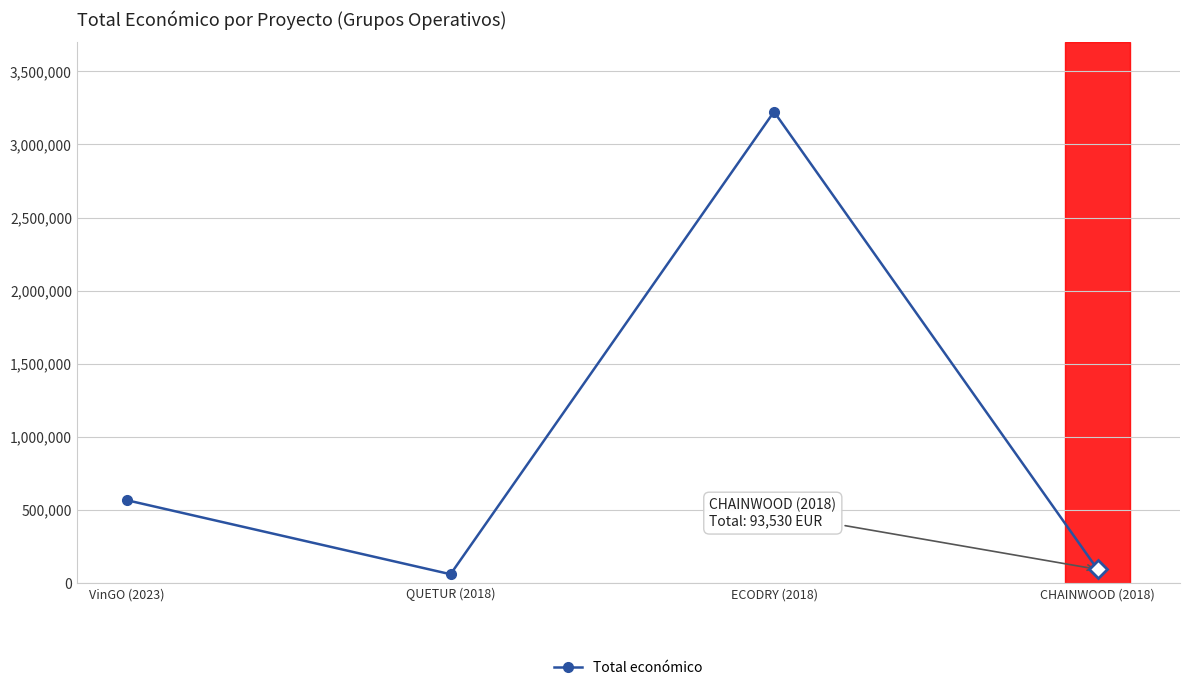

What position from the right is ECODRY (2018)?

2